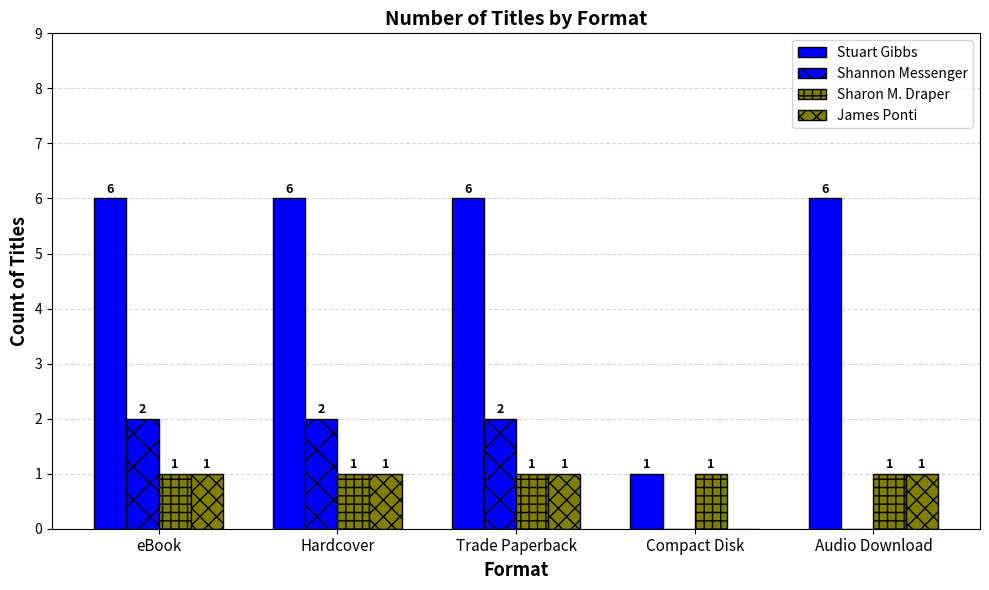

What is the difference between the Stuart Gibbs values at eBook and Compact Disk?

5